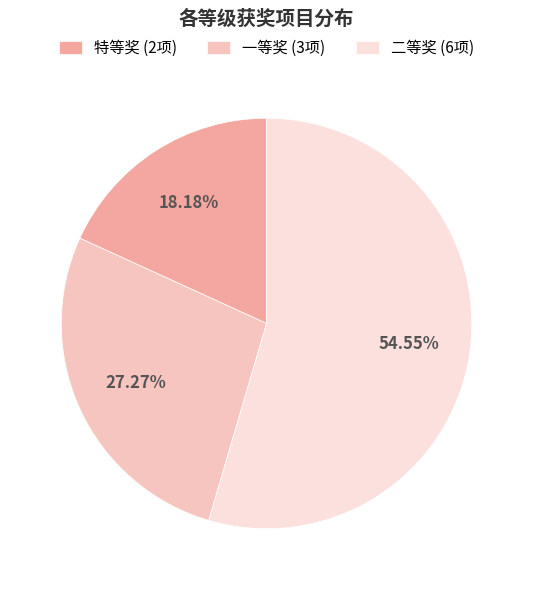

To the nearest percent, what portion does 二等奖 represent?

55%